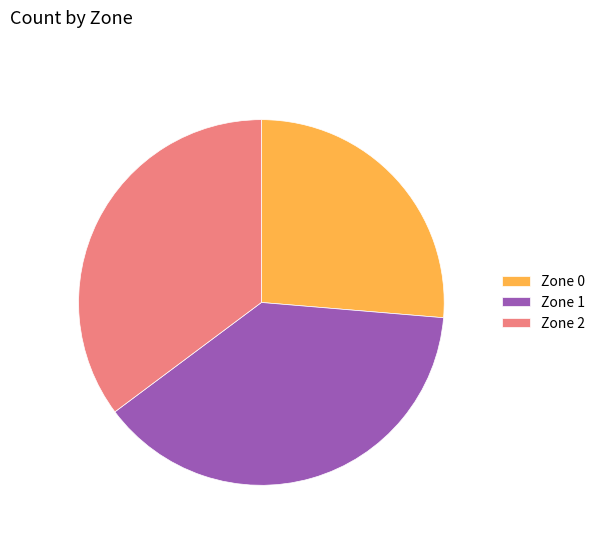

Approximately how many times larger is the value at Zone 2 compared to Zone 1?

0.9